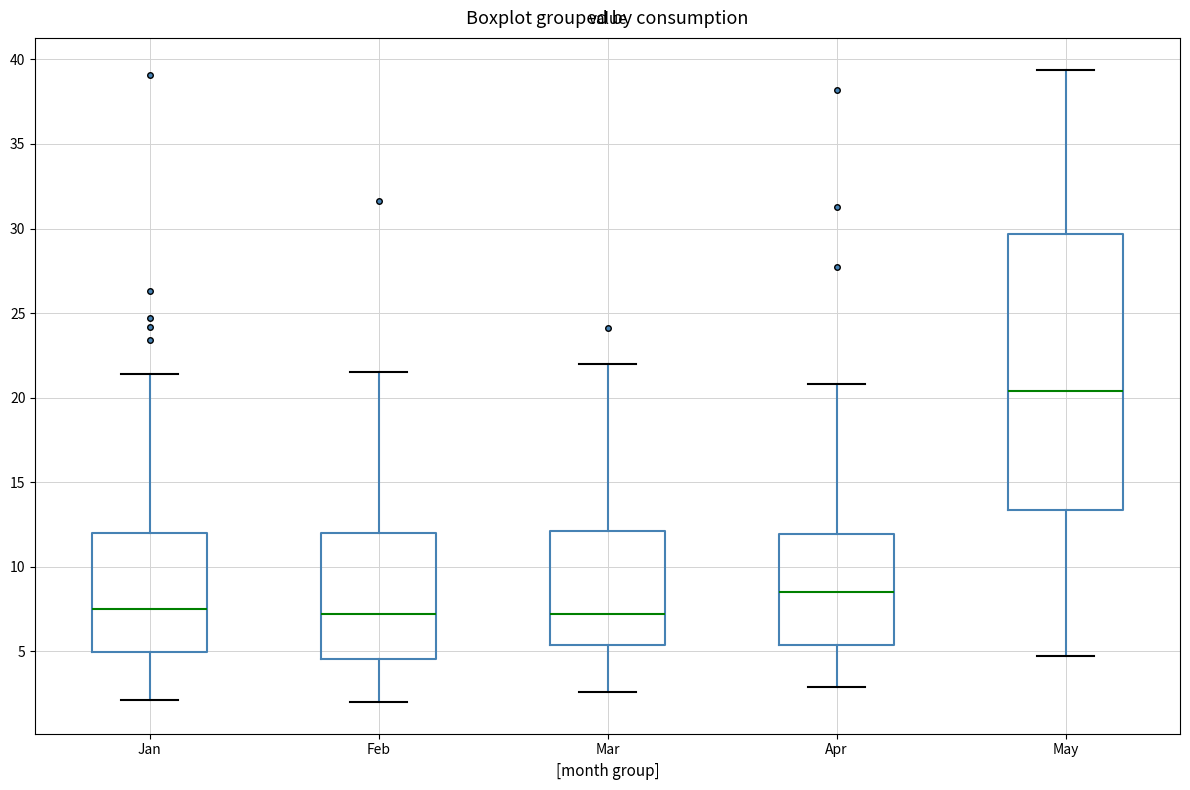

Reading left to right, read every box against the y-axis: the position of its median line, the range the box covers, and the ends of its whiskers. The values are not printed on the chart, so give them approximately, as read against the axis.

Jan: median 7.5, box 5.0 to 12.0, whiskers 2.0 to 21.5
Feb: median 7.0, box 4.5 to 12.0, whiskers 2.0 to 21.5
Mar: median 7.0, box 5.5 to 12.0, whiskers 2.5 to 22.0
Apr: median 8.5, box 5.5 to 12.0, whiskers 3.0 to 21.0
May: median 20.5, box 13.5 to 29.5, whiskers 4.5 to 39.5